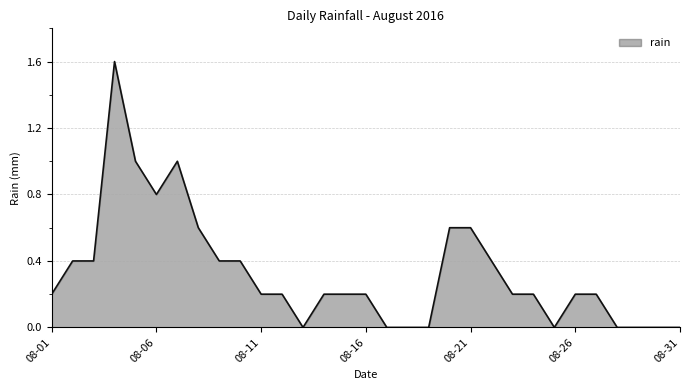

What is the average value?

0.3